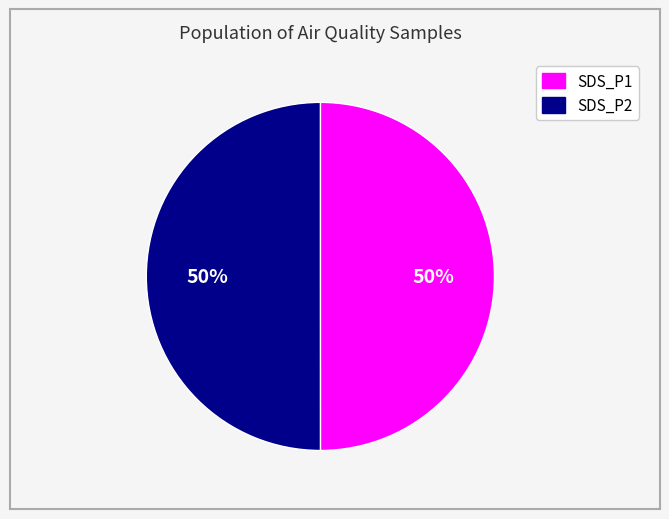

To the nearest percent, what portion does SDS_P1 represent?

50%